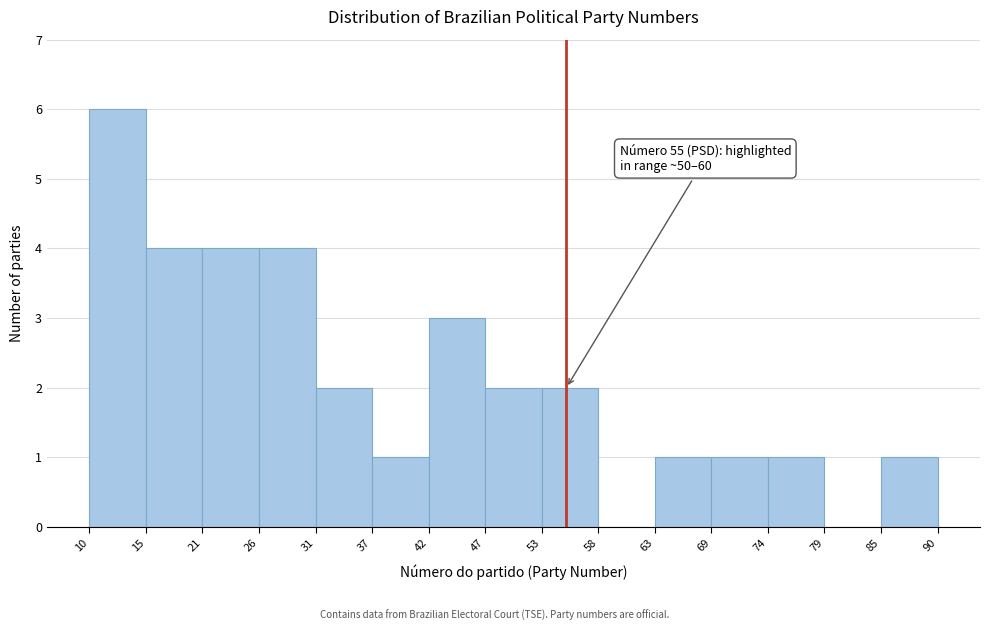

Which range on the x-axis has the tallest bar?

10 to 15